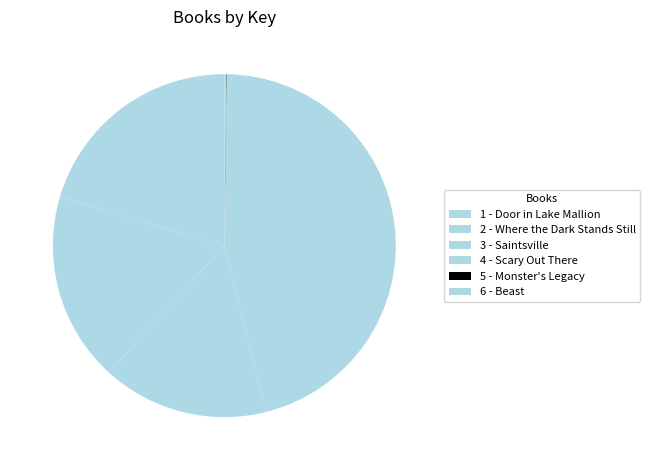

Is 1 - Door in Lake Mallion the majority of the pie?

No